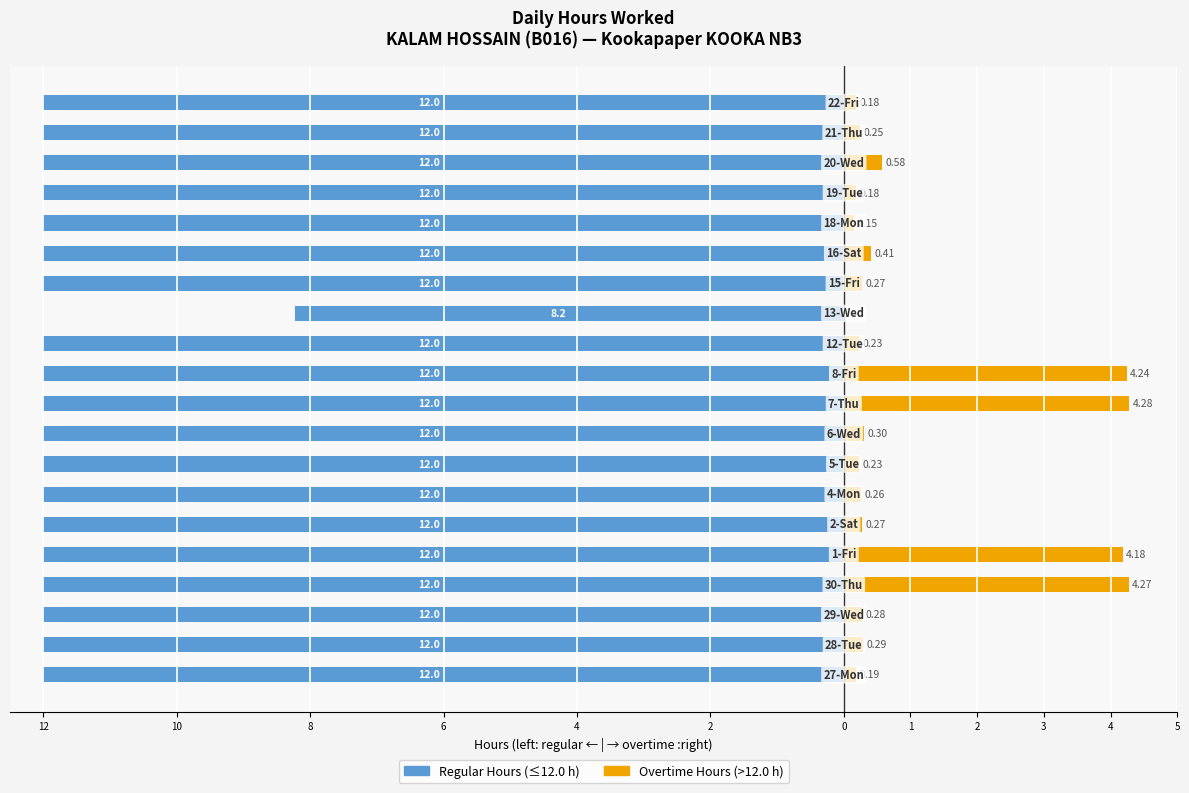

Which series changed the most between 12 and 15?

Overtime Hours